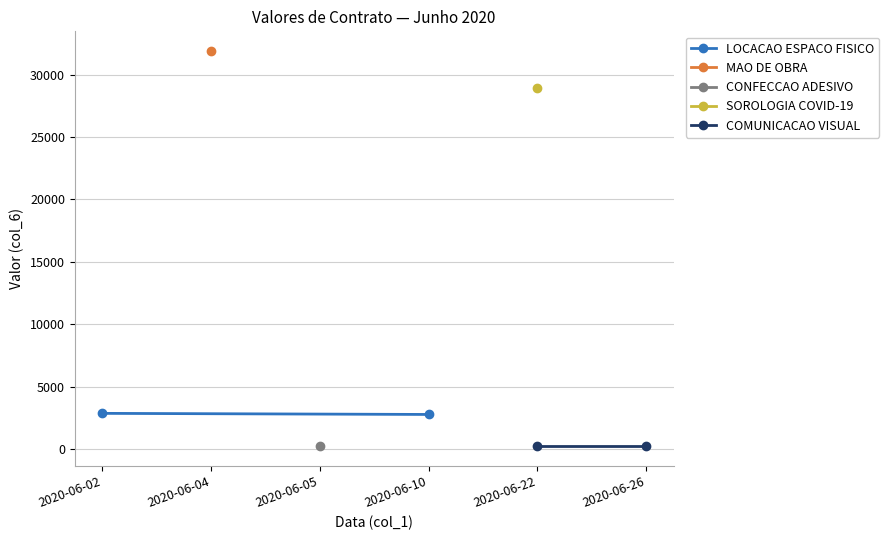

Which series has the largest range (max minus min)?

LOCACAO ESPACO FISICO